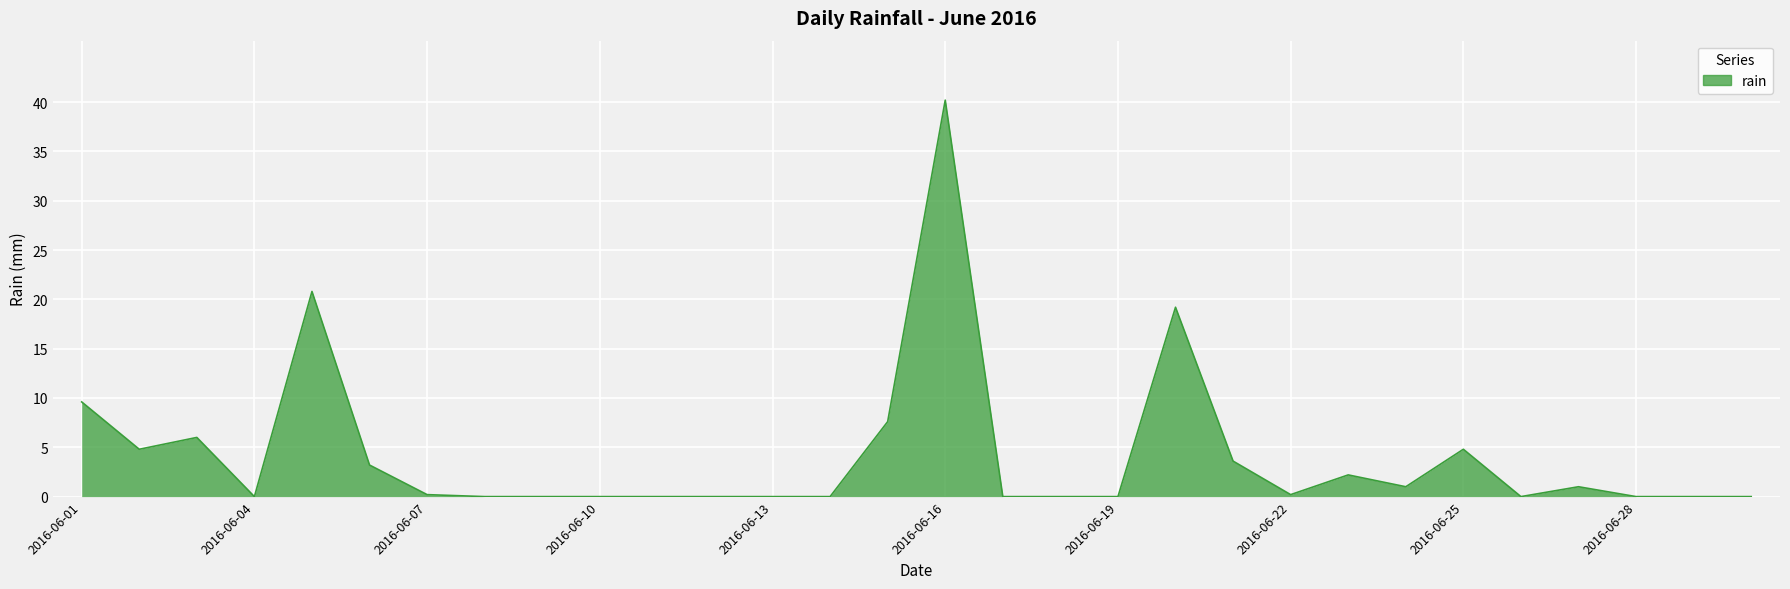

What is the greatest value displayed?

40.2